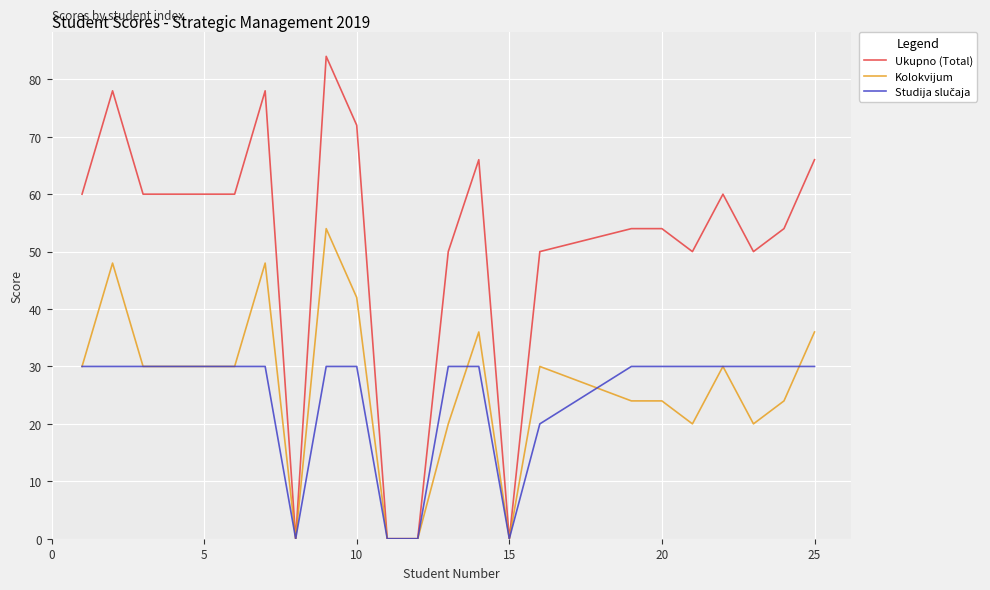

Which series has the largest total across all categories?

Ukupno (Total)